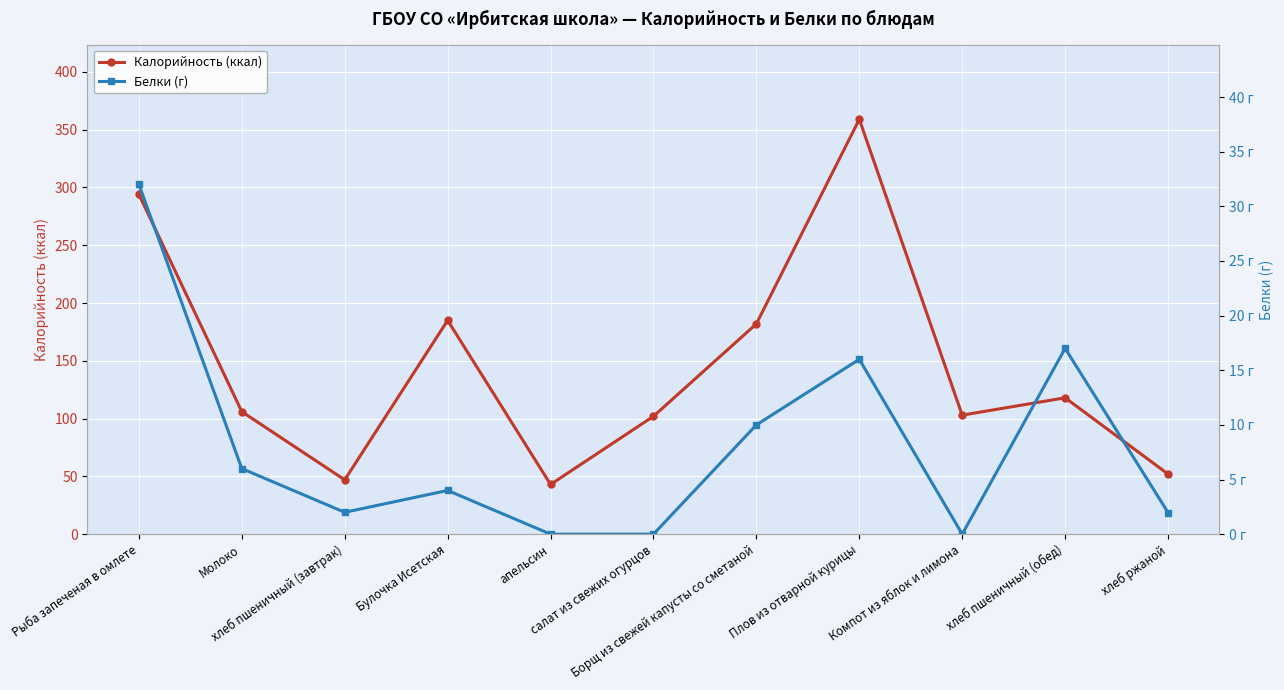

What are all the series names shown in the legend?

Калорийность (ккал), Белки (г)